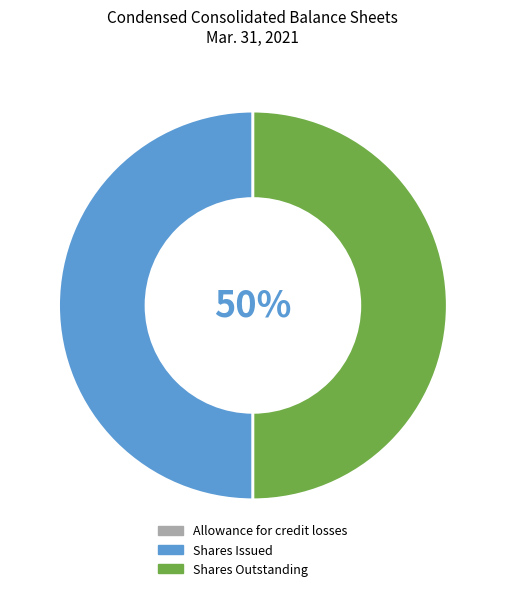

What is the ratio of the value at Shares Outstanding to the value at Shares Issued?

1.0